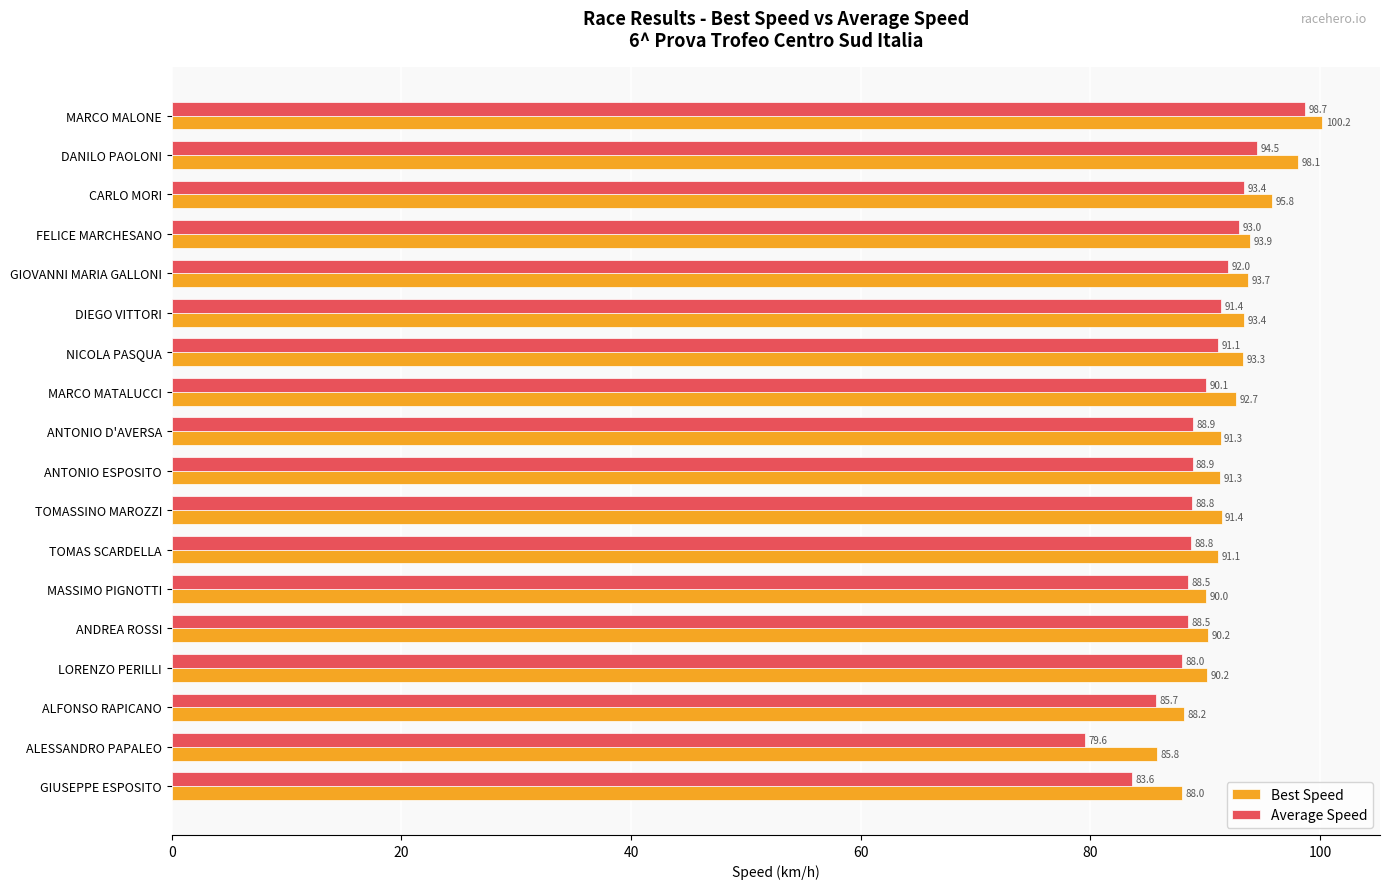

What is the spread (max minus min) of values at ANDREA ROSSI?

1.7